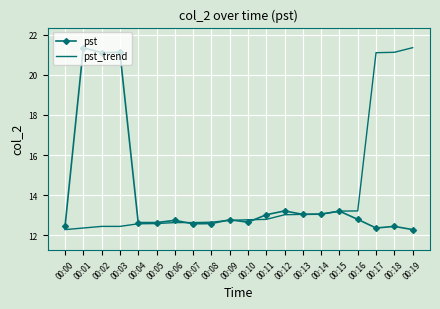

What is the total value across all series at 00:18?

33.6